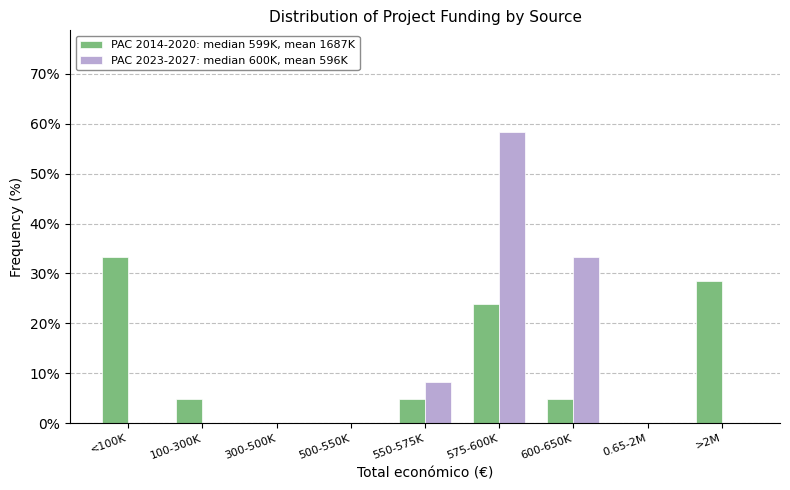

Reading left to right, list all the values displayed in this chart.

PAC 2014-2020: <100K=33.3	100-300K=4.8	300-500K=0.0	500-550K=0.0	550-575K=4.8	575-600K=23.8	600-650K=4.8	0.65-2M=0.0	>2M=28.6
PAC 2023-2027: <100K=0.0	100-300K=0.0	300-500K=0.0	500-550K=0.0	550-575K=8.3	575-600K=58.3	600-650K=33.3	0.65-2M=0.0	>2M=0.0